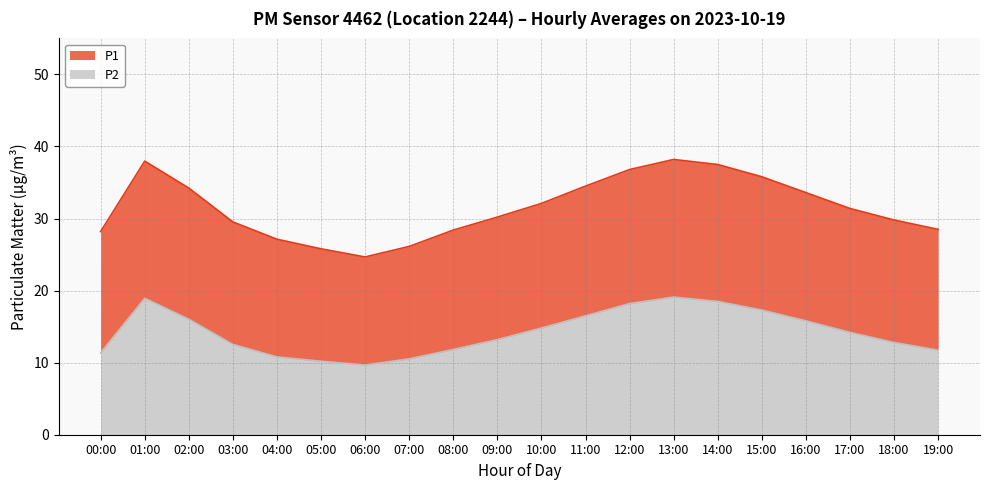

Is it true that P2 equals 5.6 at 19:00?

False